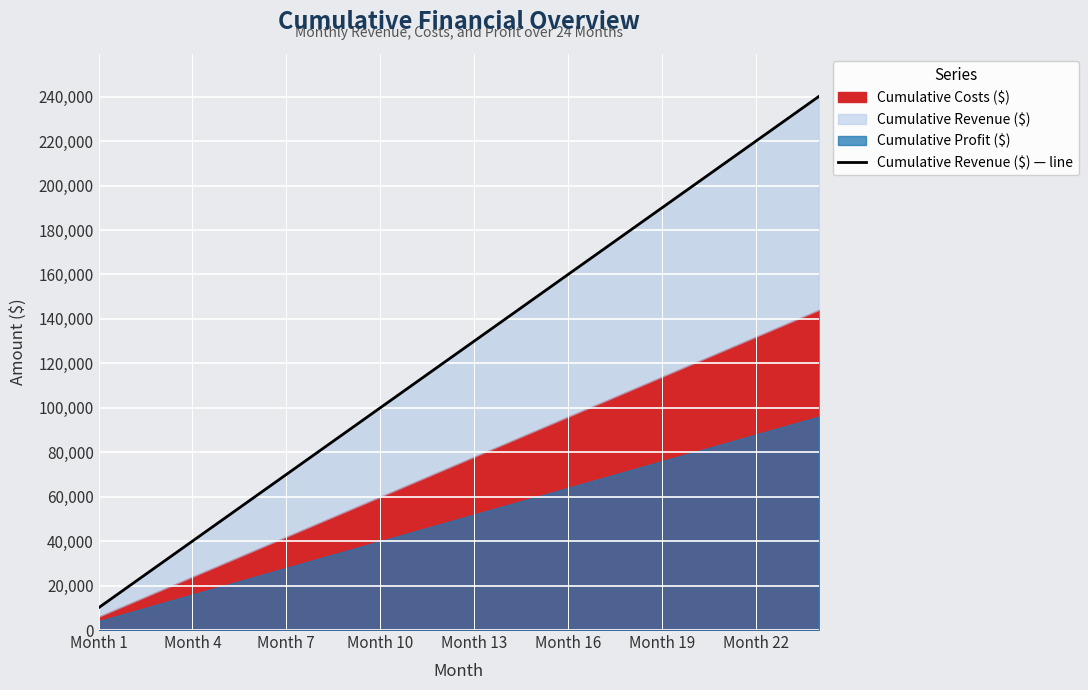

Which label corresponds to the smallest value in the chart?

Month 1